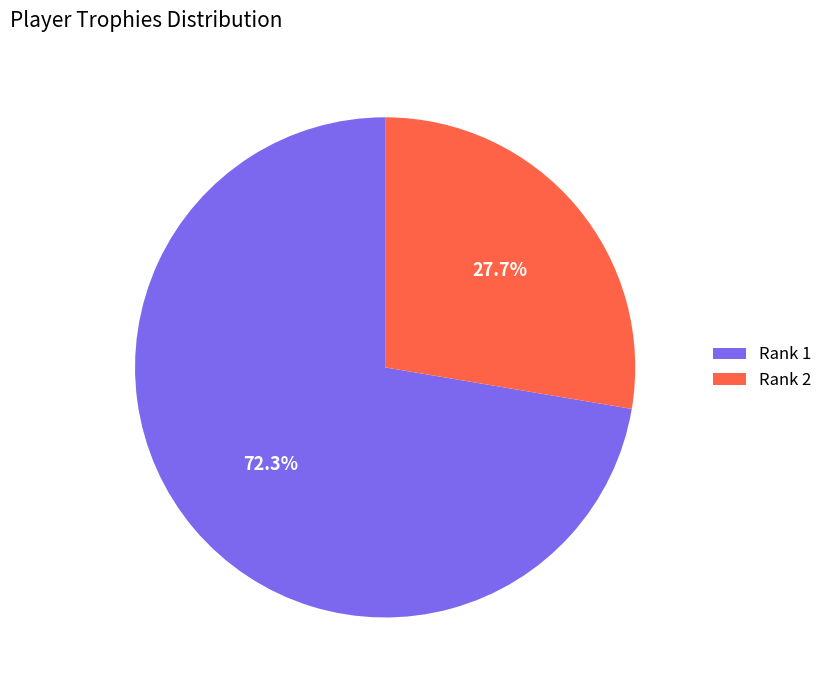

Is Rank 2 the majority of the pie?

No